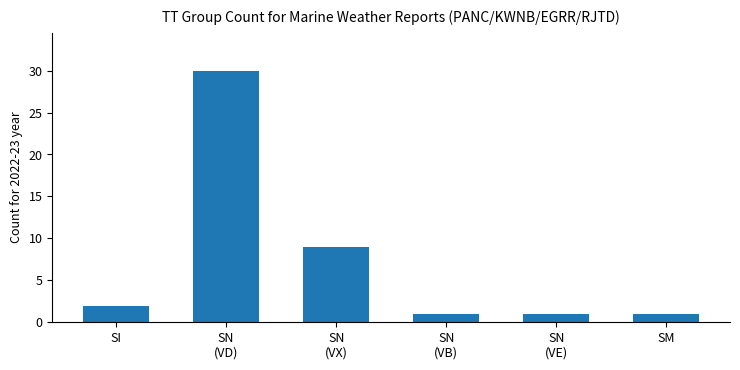

What is the label of the 6th bar from the left?

SM